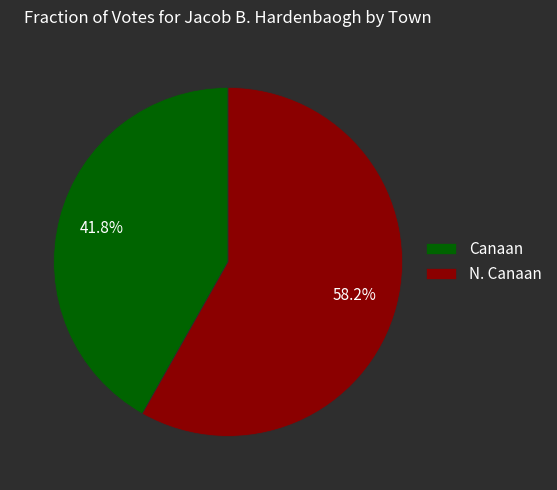

The Canaan slice represents 29% of the pie. True or false?

False